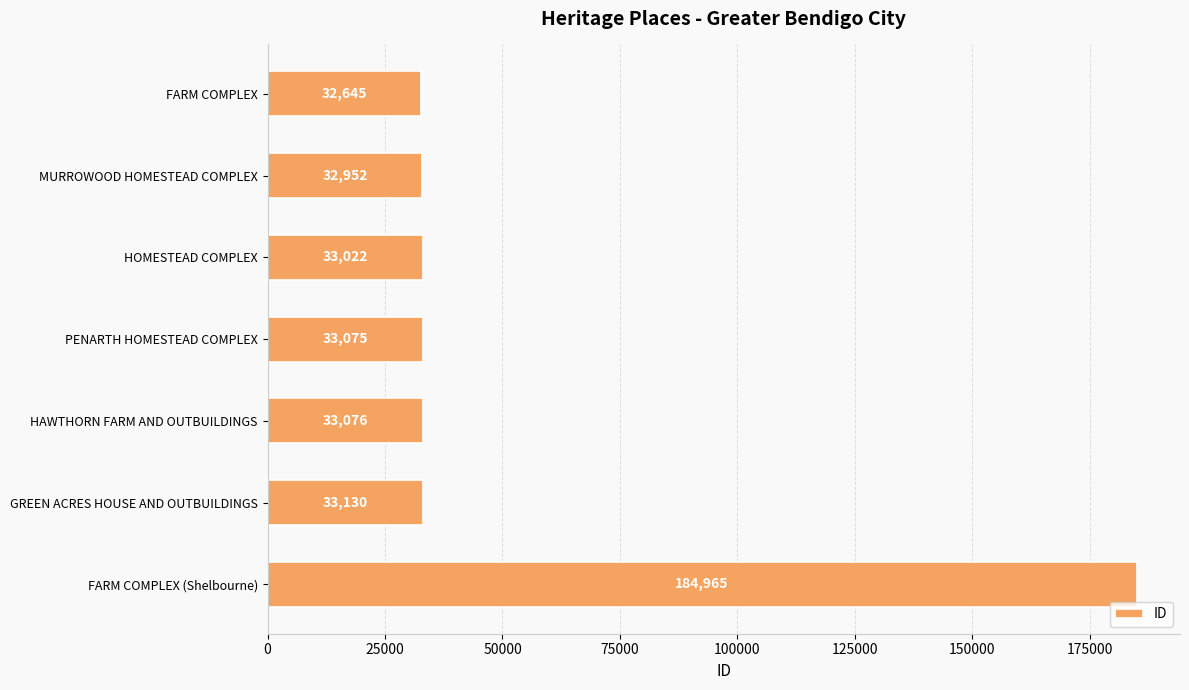

How many categories are shown in the chart?

7